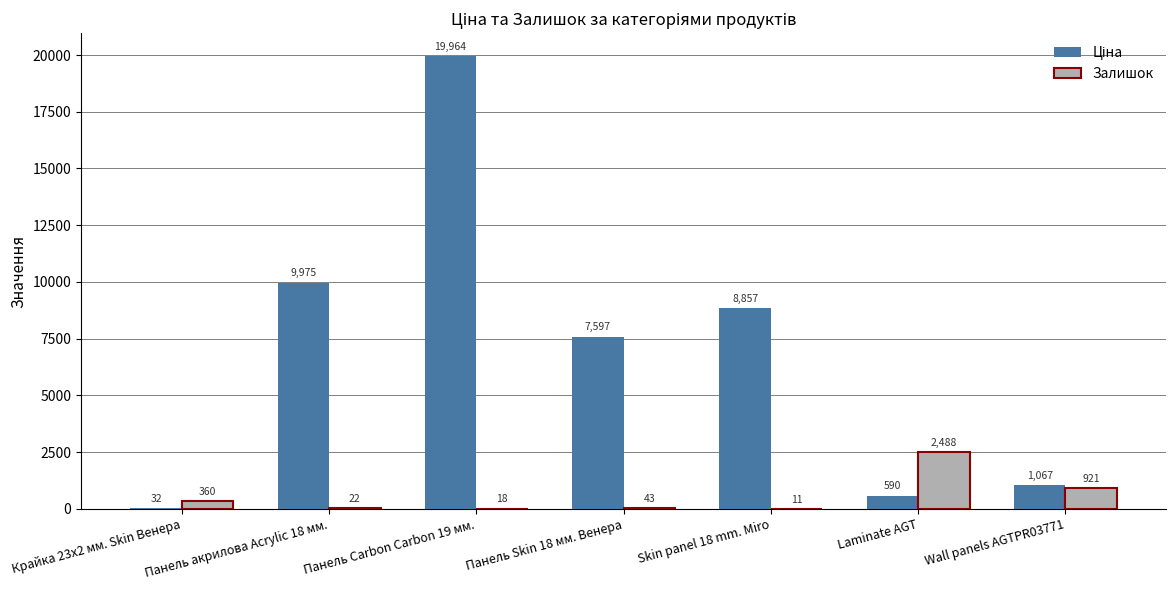

The value of Залишок at Wall panels AGTPR03771 is 921.0. True or false?

True